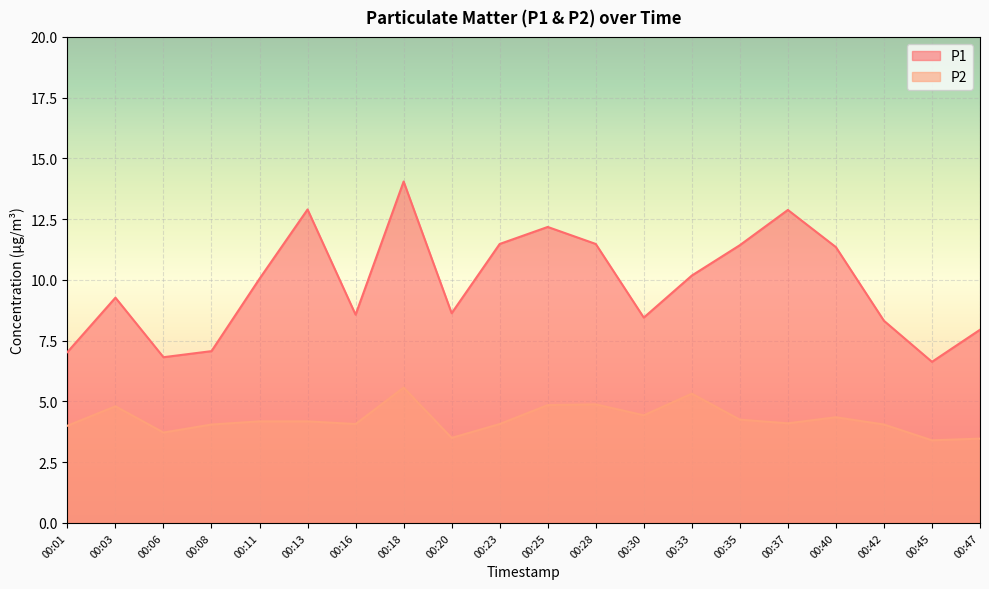

What is the difference between the maximum and minimum values in the P2 series?

2.2